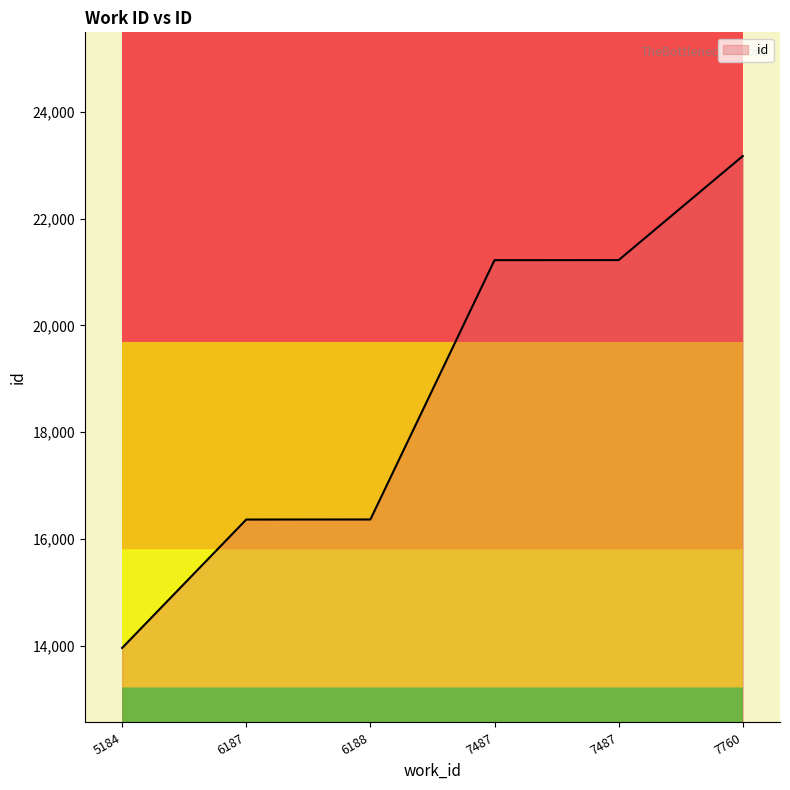

Is this an area chart (filled region under the line)?

No